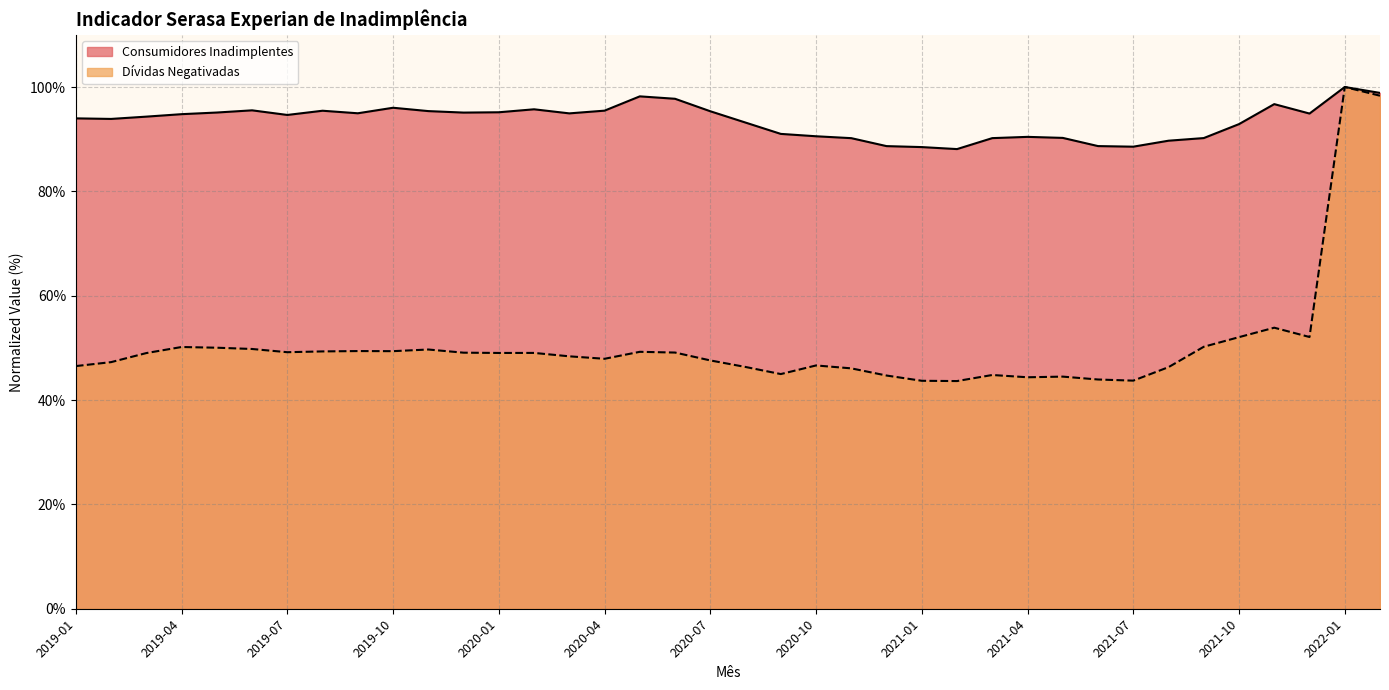

Rank the categories by Dívidas Negativadas value from highest to lowest.

2022-01, 2022-02, 2021-11, 2021-12, 2021-10, 2021-09, 2019-04, 2019-05, 2019-06, 2019-11, 2019-09, 2019-10, 2019-08, 2020-05, 2019-07, 2020-06, 2019-12, 2020-02, 2020-01, 2019-03, 2020-03, 2020-04, 2020-07, 2019-02, 2020-10, 2019-01, 2020-08, 2021-08, 2020-11, 2020-09, 2021-03, 2020-12, 2021-05, 2021-04, 2021-06, 2021-07, 2021-01, 2021-02